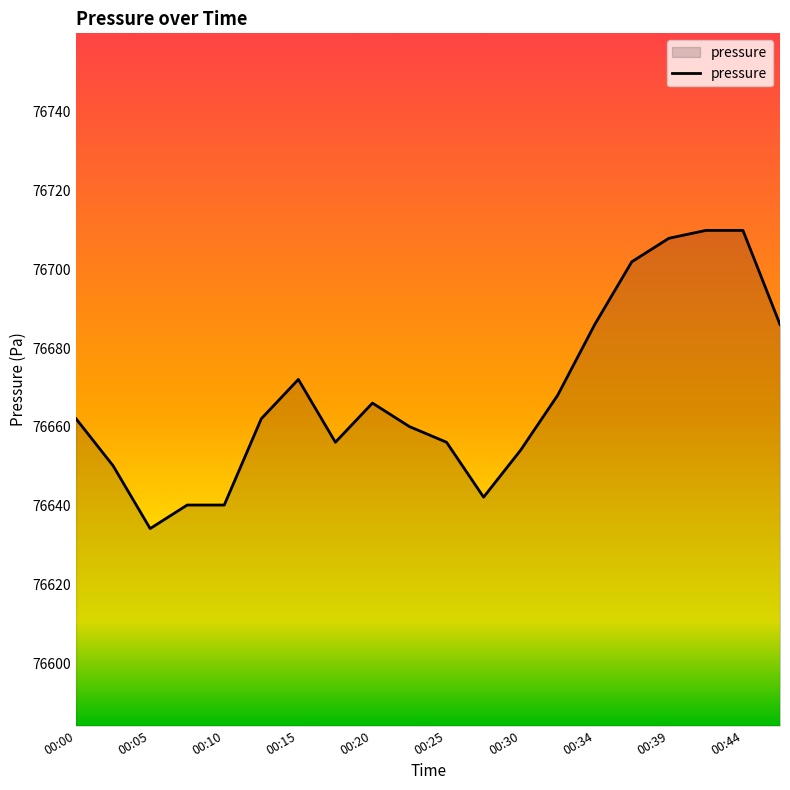

What is the maximum value shown in the chart?

76709.8